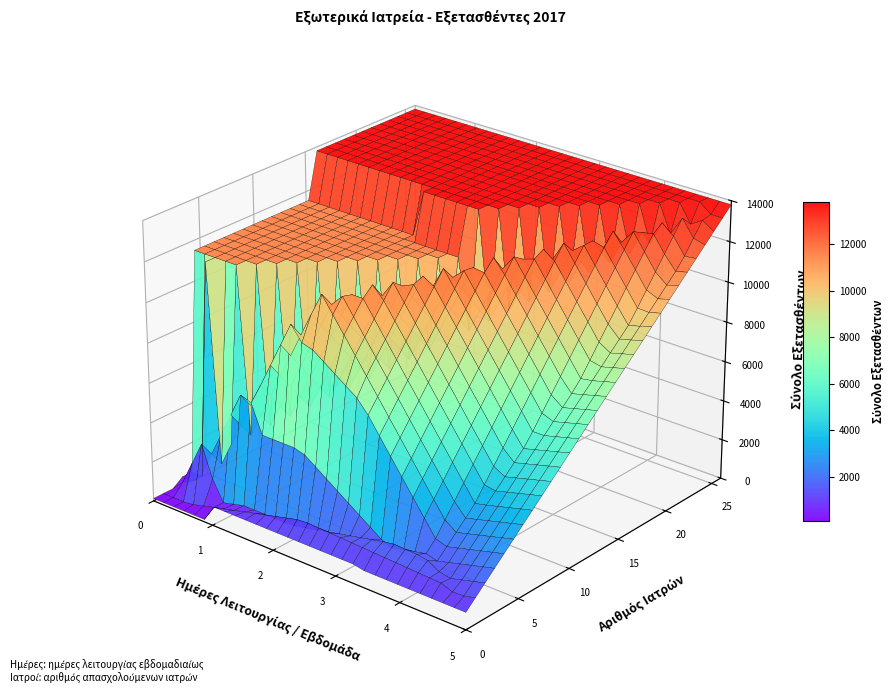

Reading left to right, extract all data points from this chart.

967	1745	1899	487	1462	11504	470	80	13809	125	859	866